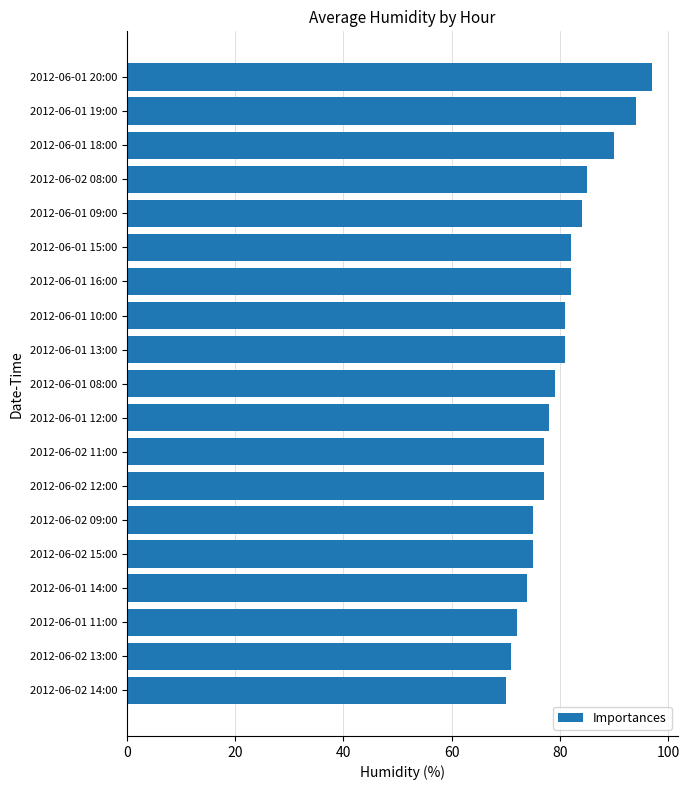

What is the ratio of the value at 2012-06-01 09:00 to the value at 2012-06-01 20:00?

0.9